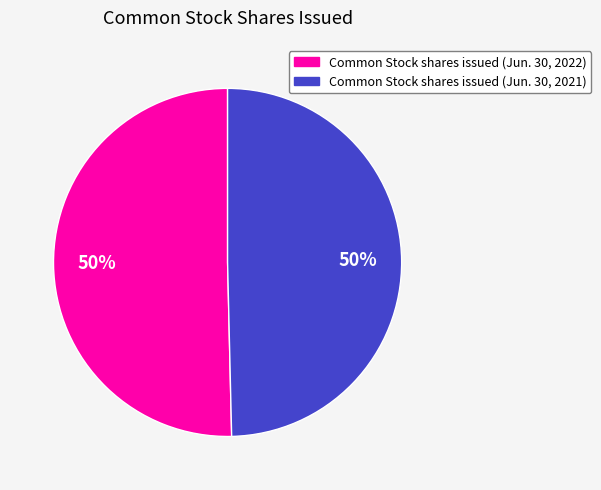

To the nearest percent, what is the average slice percentage?

50%